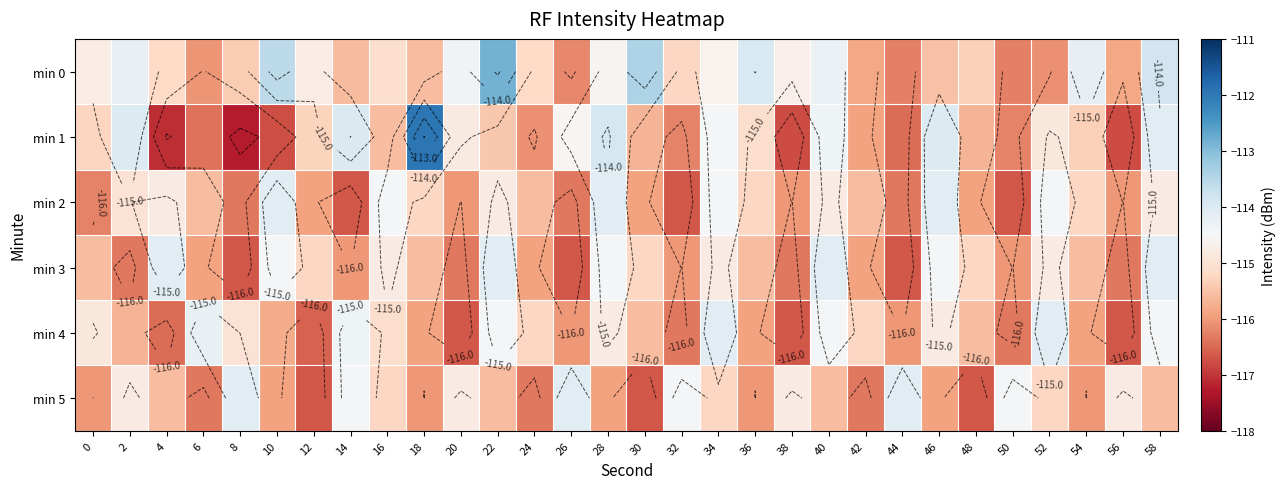

What is the average value of the min 3 series?

-115.4